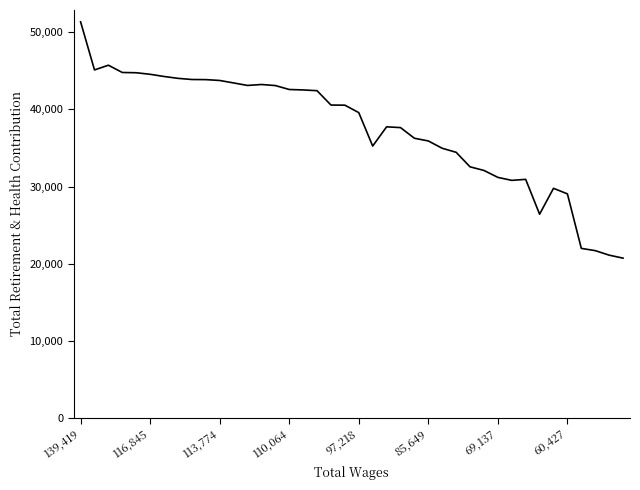

What is the difference between the maximum and minimum values?

30651